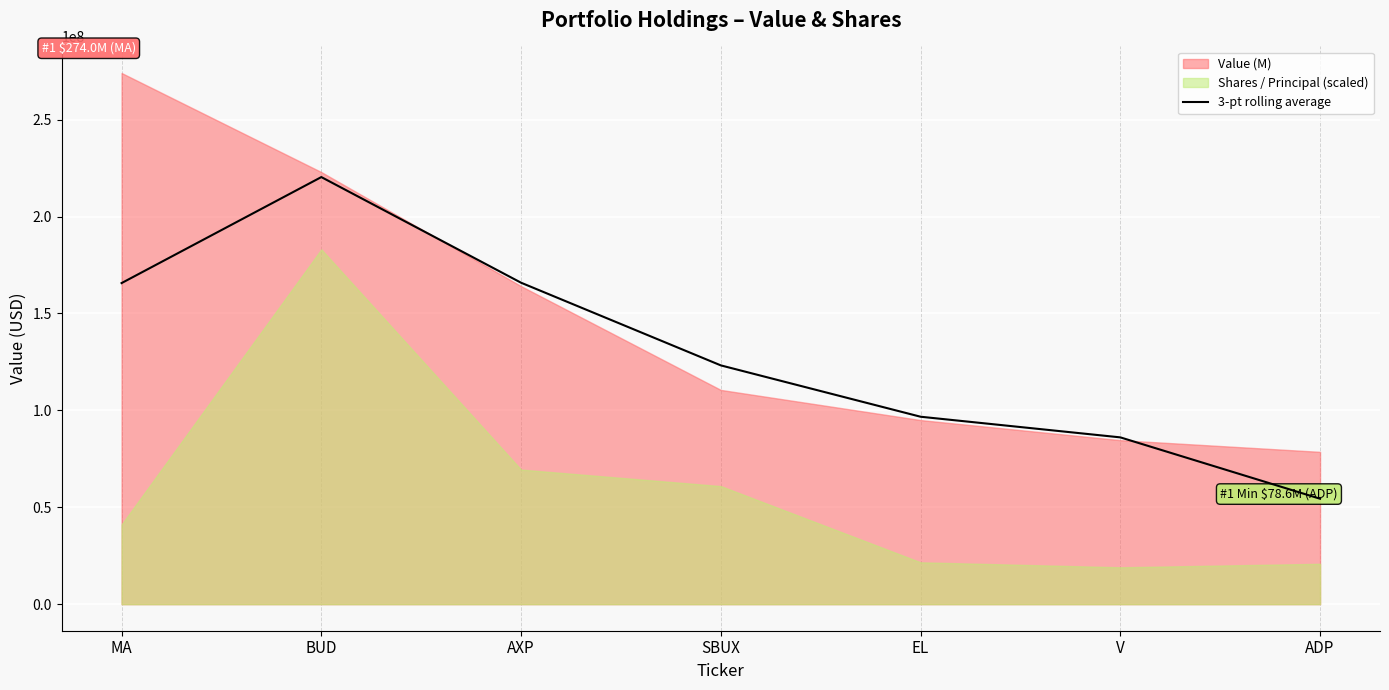

What is the label of the 5th point from the right?

AXP